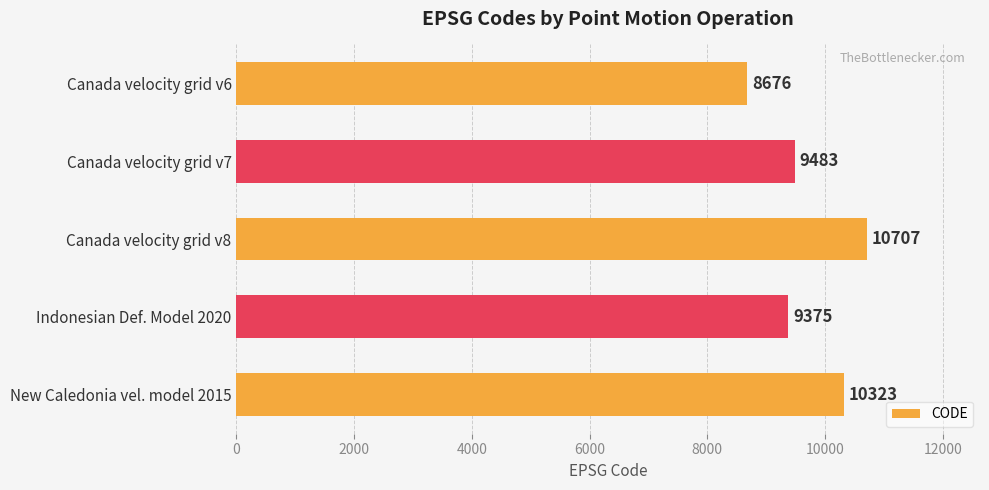

True or false: the data shows 5032 at Indonesian Def. Model 2020.

False